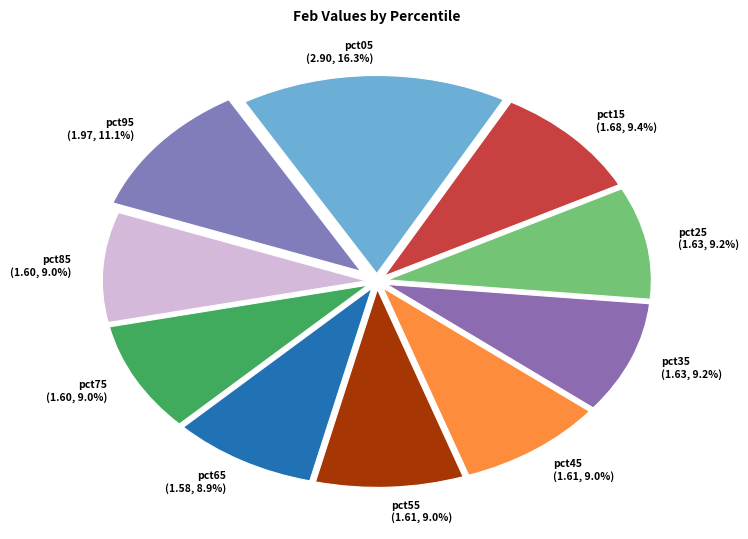

Which slice is the largest?

pct05